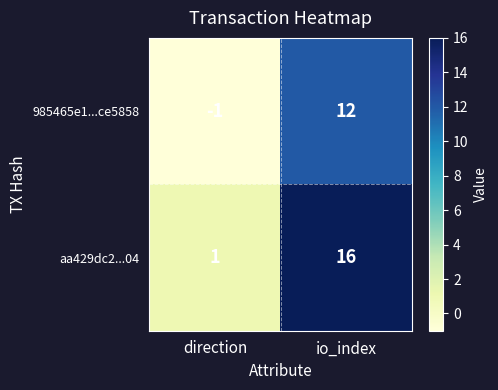

What is the maximum value for aa429dc2...04?

16